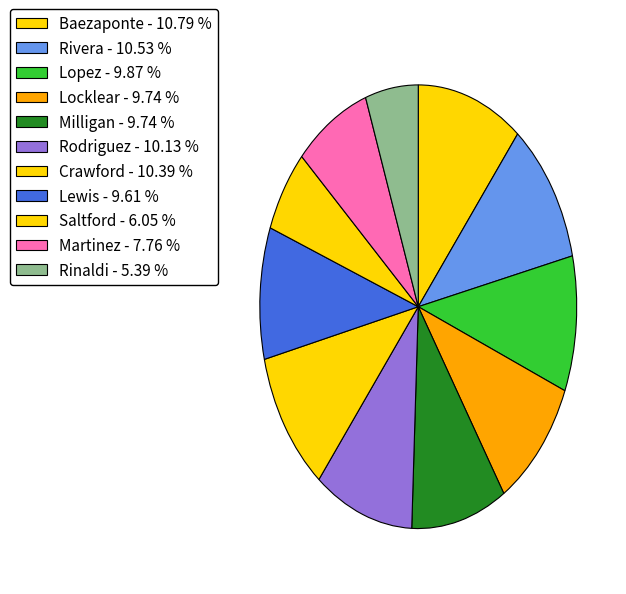

Between Crawford and Lewis, which is larger?

Crawford